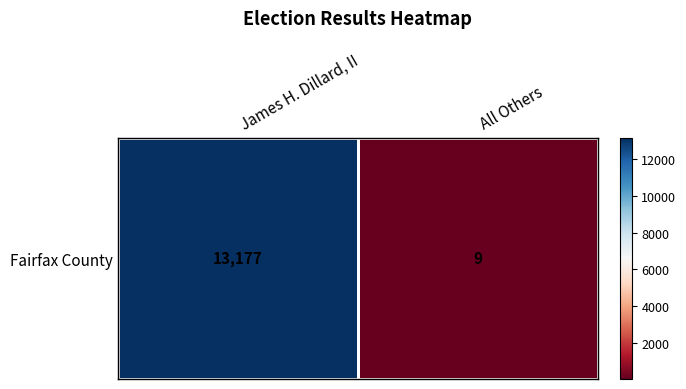

Which label corresponds to the largest value in the chart?

James H. Dillard, II